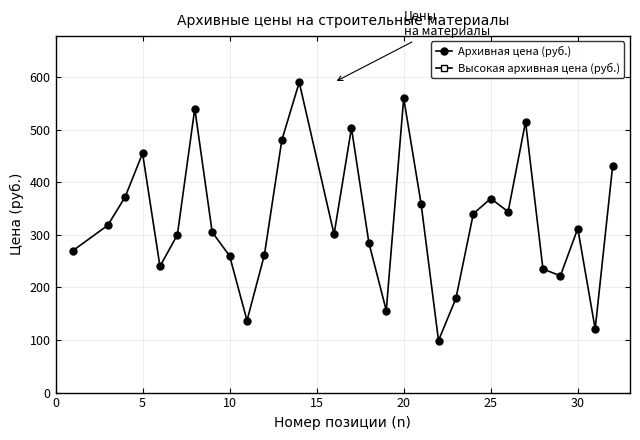

At which category does Архивная цена (руб.) reach its first local peak?

5